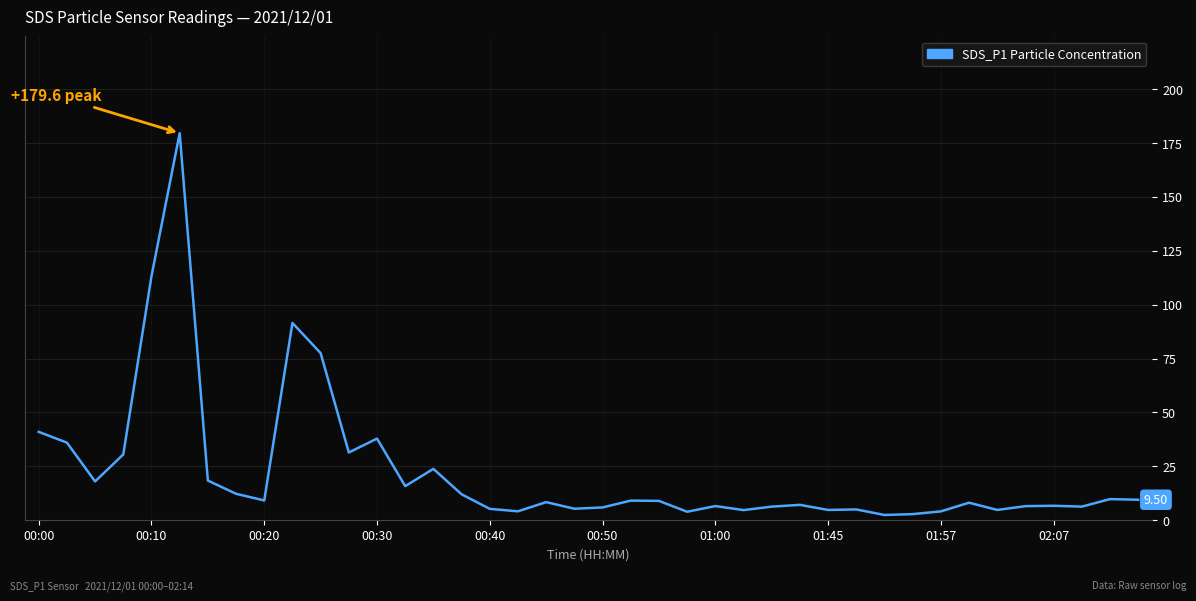

Does the chart display data point markers on the line(s)?

No